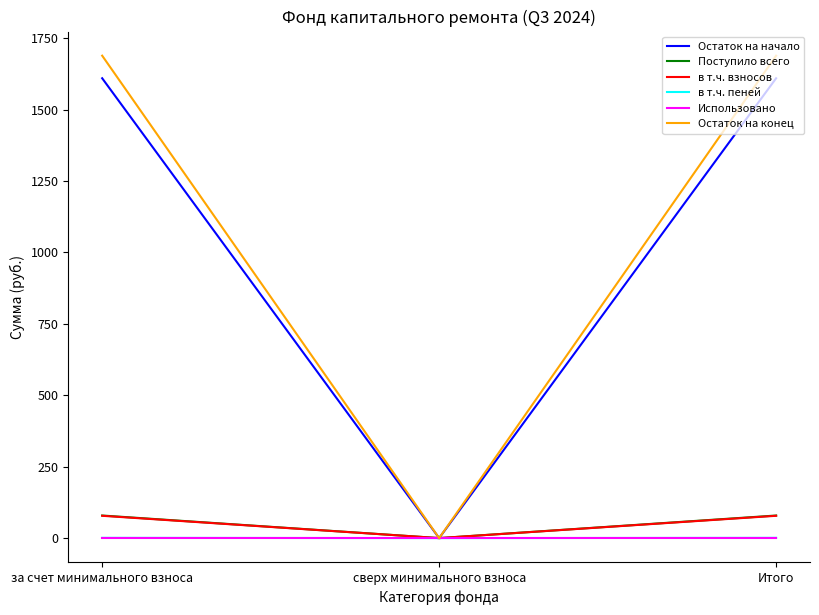

What is the average value of the Остаток на начало series?

1073.2